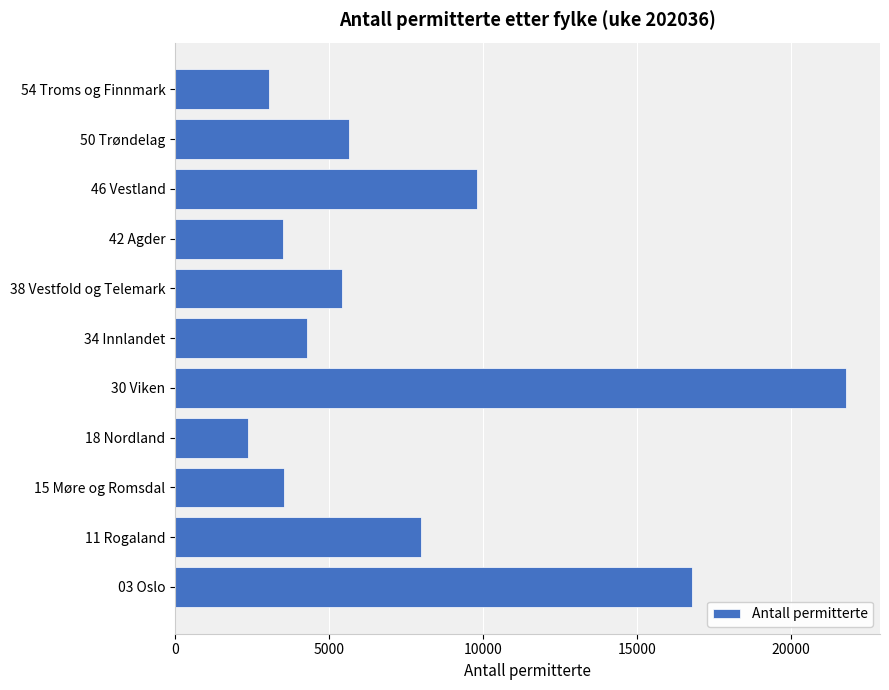

Approximately how many times larger is the value at 18 Nordland compared to 50 Trøndelag?

0.4